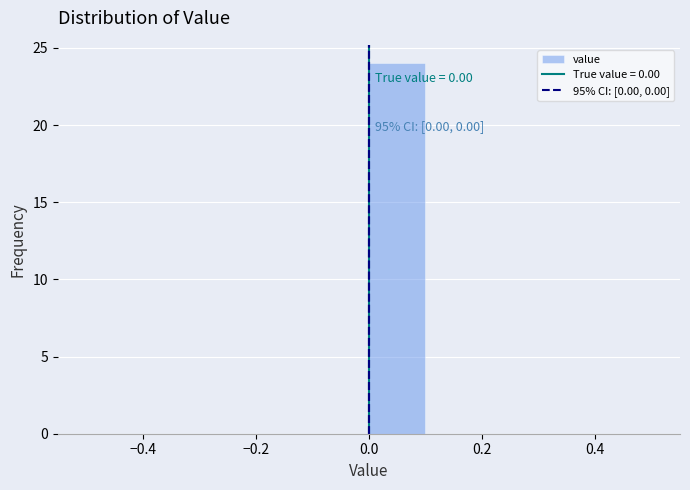

Which range on the x-axis has the tallest bar?

0.0 to 0.1